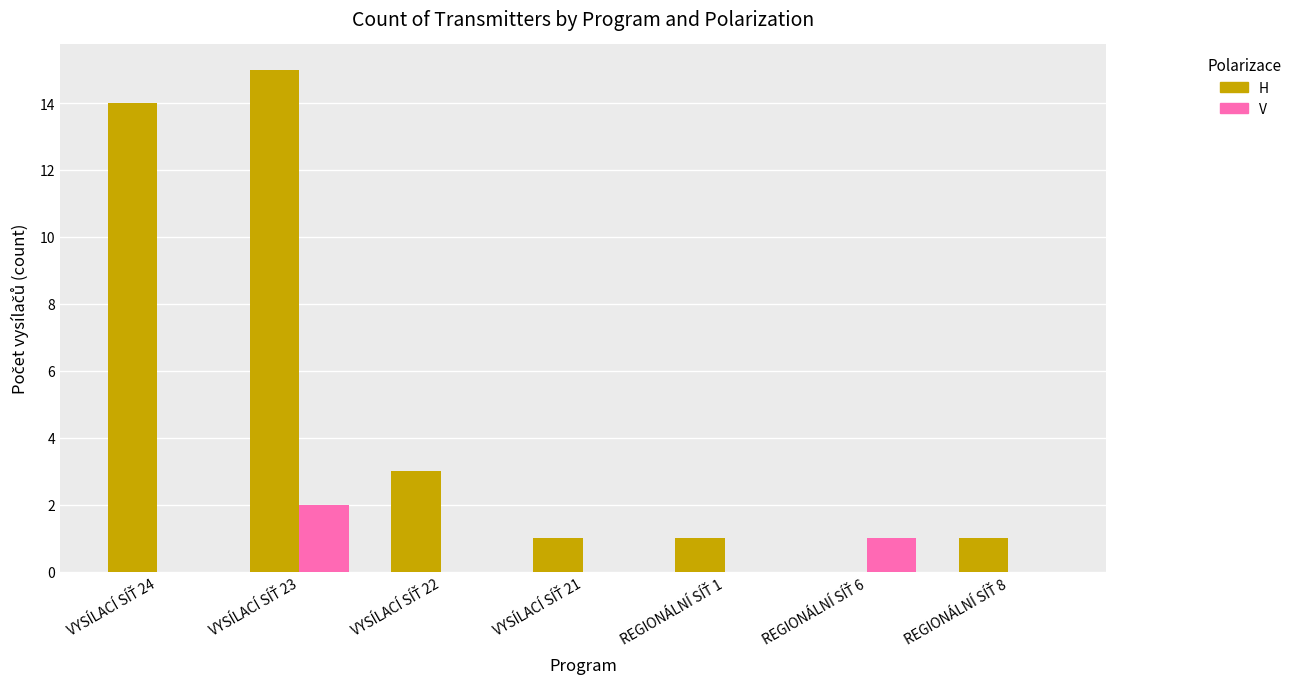

What is the highest value of the H series?

15